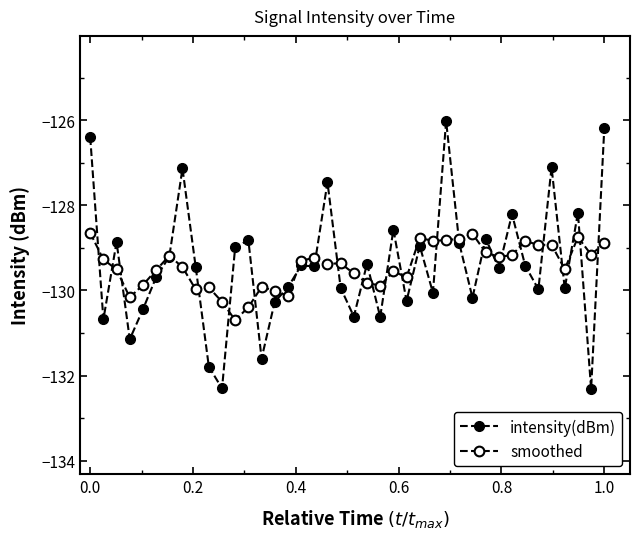

Is this an area chart (filled region under the line)?

No